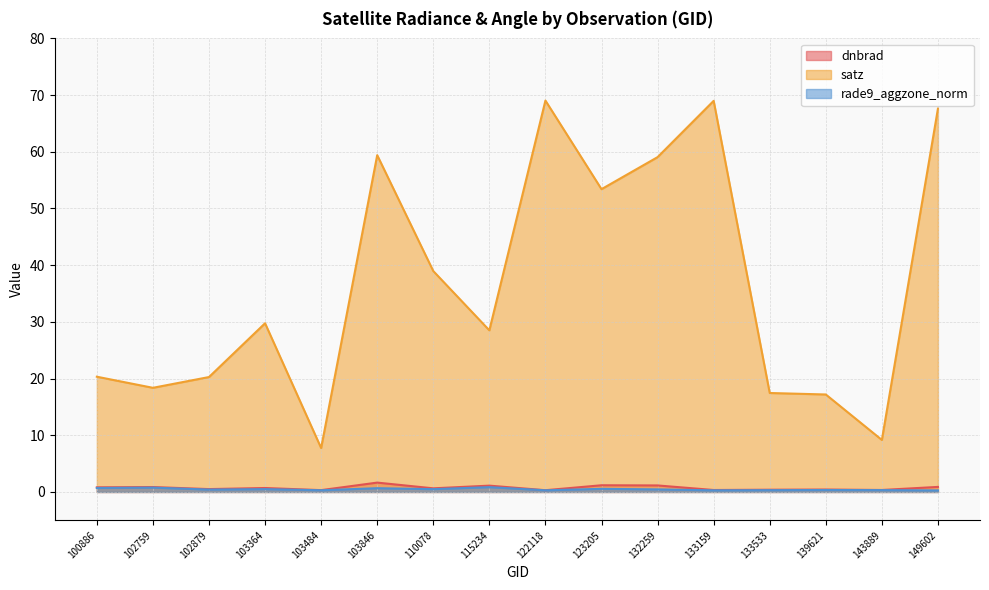

What is the minimum value for satz?

7.7